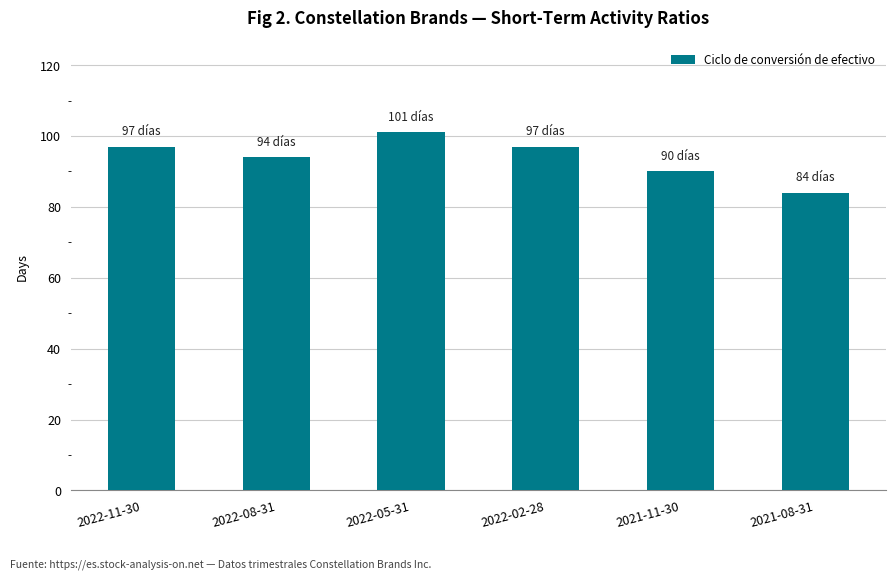

Are the bars horizontal?

No